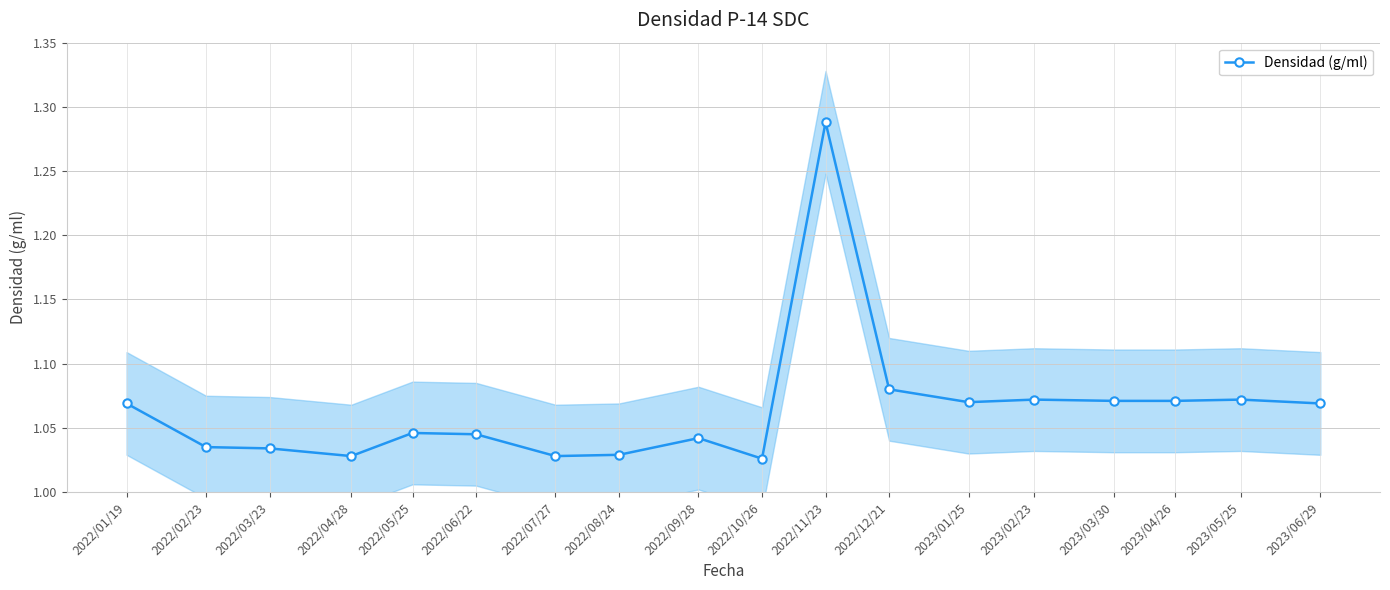

Reading left to right, transcribe all the data shown in this chart.

1.1	1.0	1.0	1.0	1.0	1.0	1.0	1.0	1.0	1.0	1.3	1.1	1.1	1.1	1.1	1.1	1.1	1.1